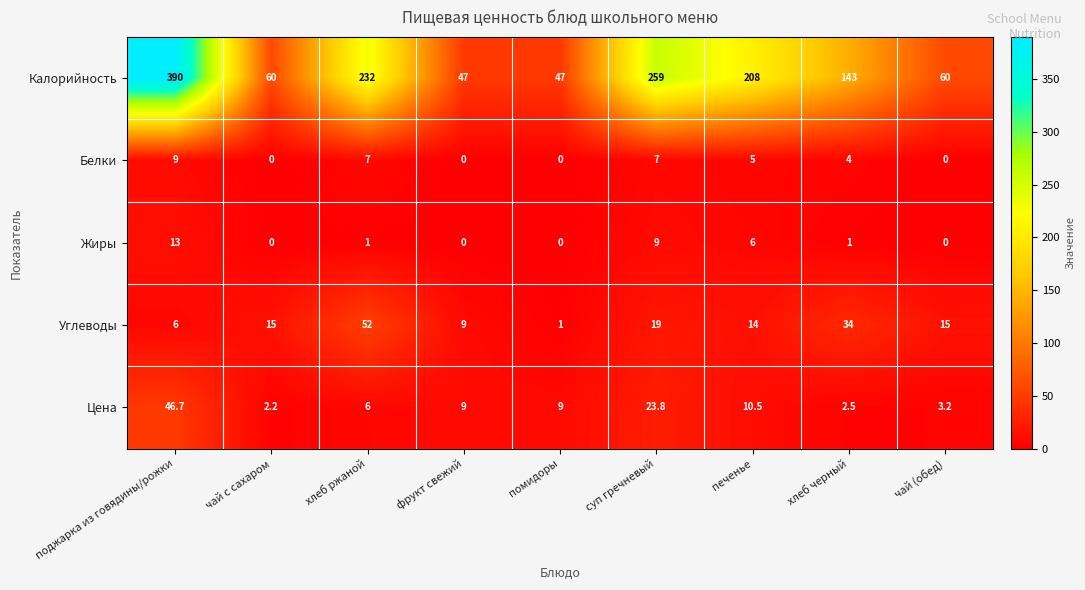

What is the sum of the Белки values at суп гречневый and фрукт свежий?

7.0